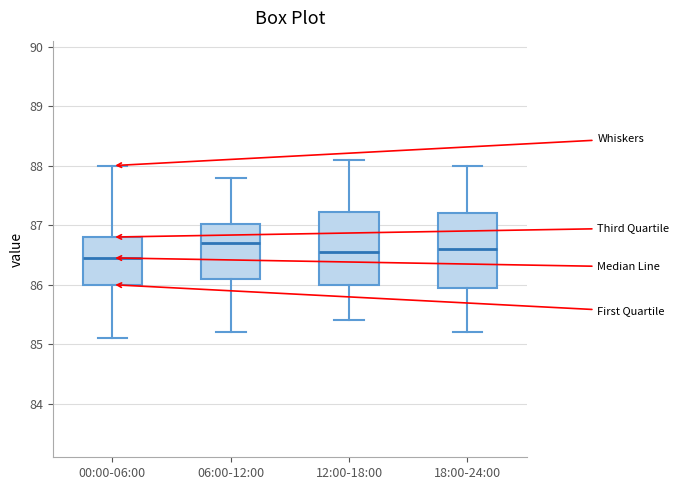

Reading left to right, read every box against the y-axis: the position of its median line, the range the box covers, and the ends of its whiskers. The values are not printed on the chart, so give them approximately, as read against the axis.

00:00-06:00: median 86.5, box 86.0 to 86.8, whiskers 85.1 to 88.0
06:00-12:00: median 86.7, box 86.1 to 87.0, whiskers 85.2 to 87.8
12:00-18:00: median 86.6, box 86.0 to 87.2, whiskers 85.4 to 88.1
18:00-24:00: median 86.6, box 86.0 to 87.2, whiskers 85.2 to 88.0